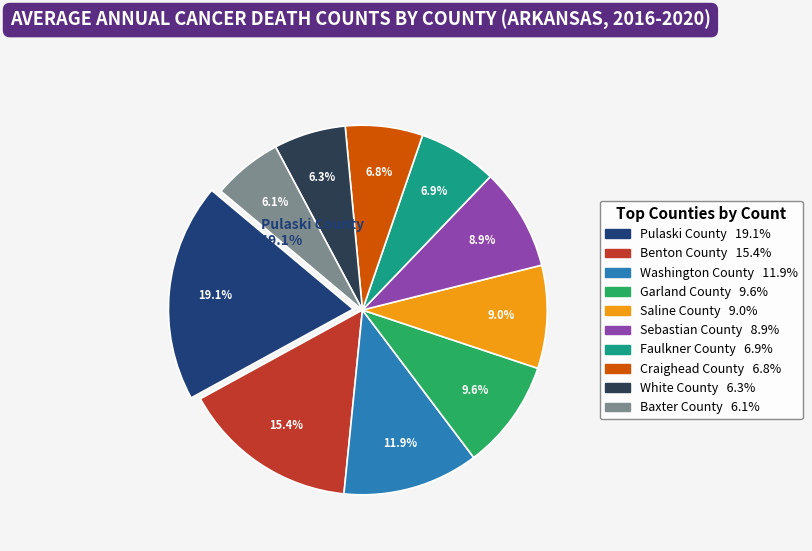

To the nearest percent, what is the difference between the Washington County and Garland County slice percentages?

2%